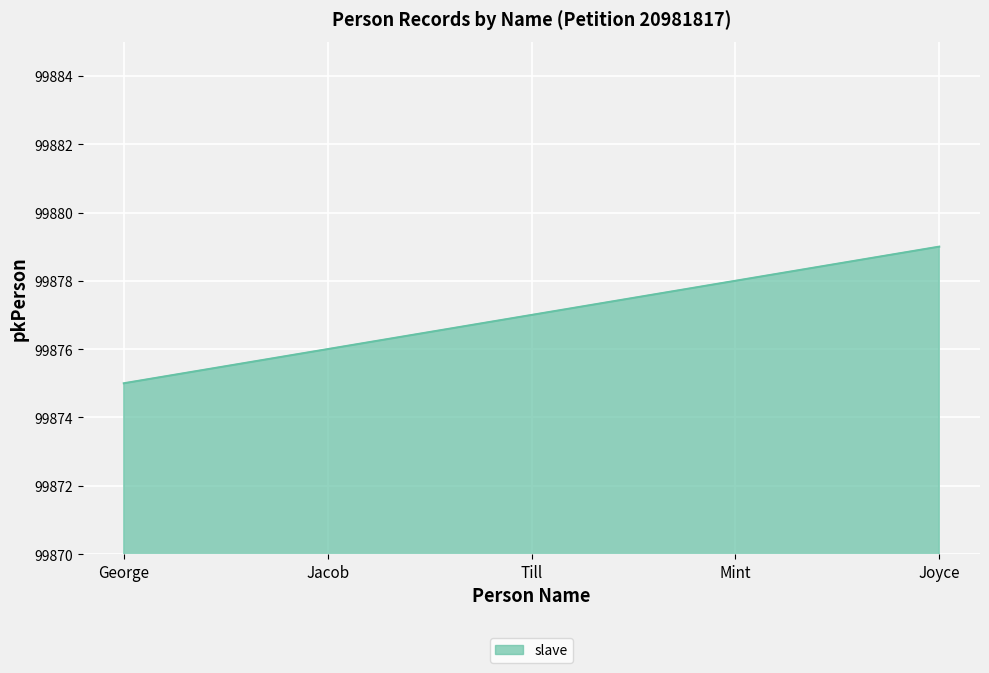

True or false: the data shows 142828 at Jacob.

False